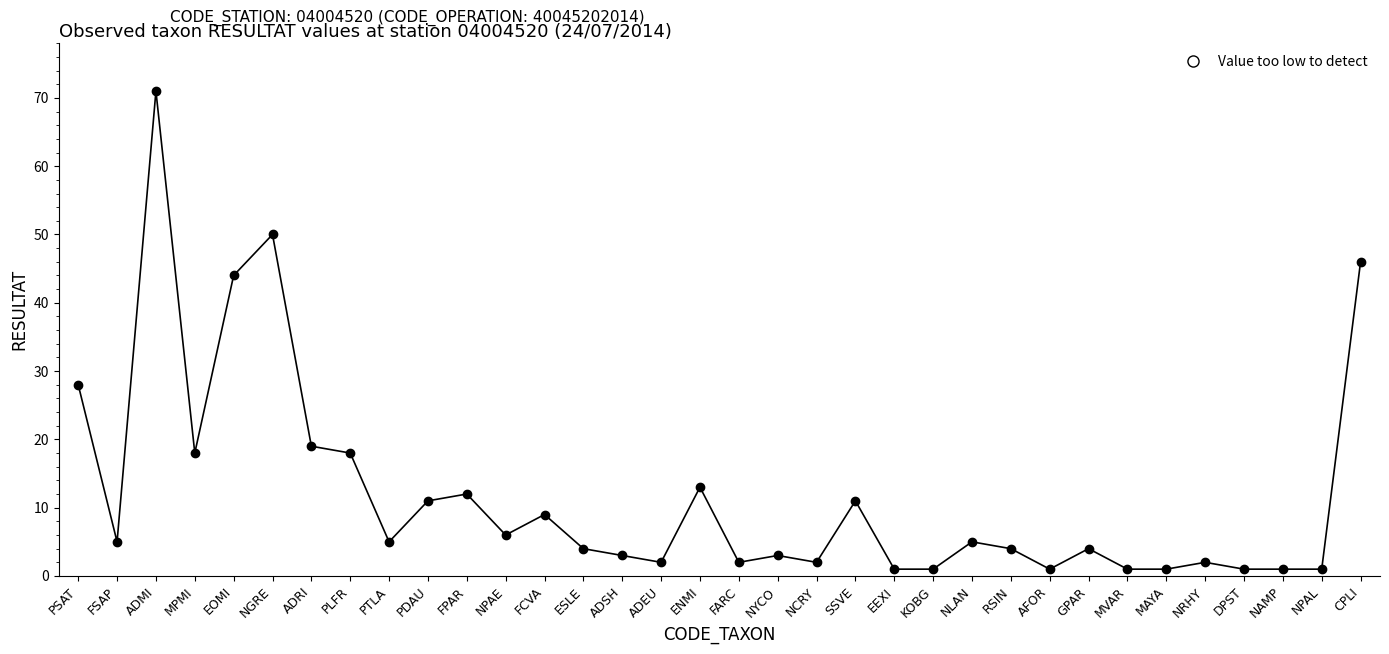

What is the maximum value shown in the chart?

71